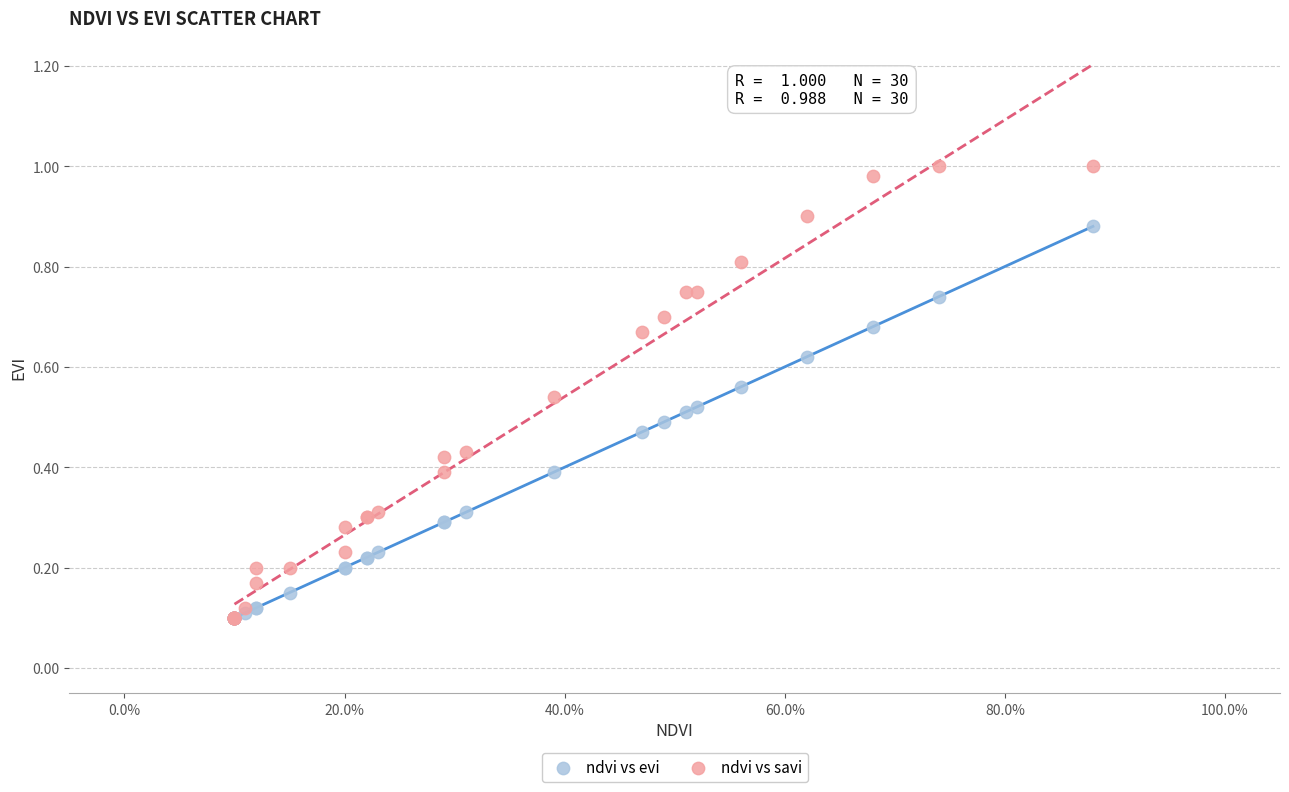

Which series contains the highest Y value?

ndvi vs savi